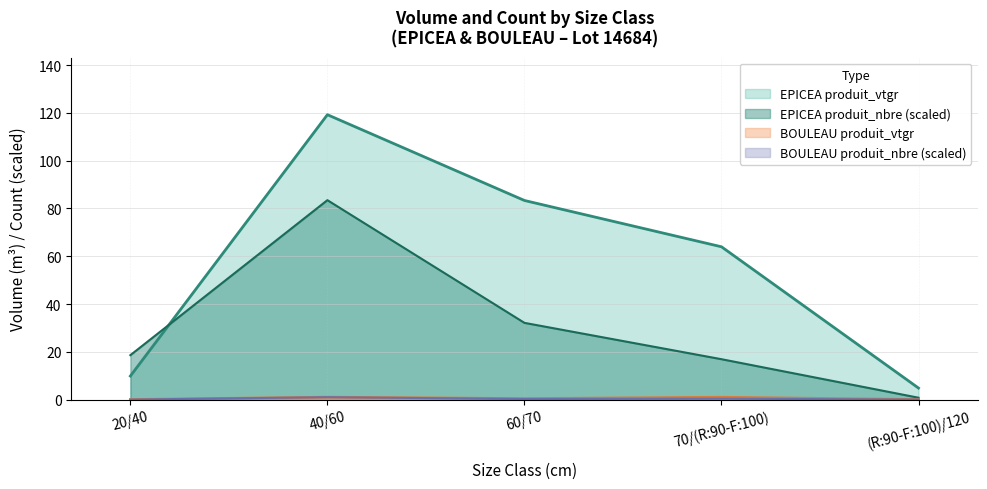

How many data points in EPICEA produit_vtgr are above 63?

3